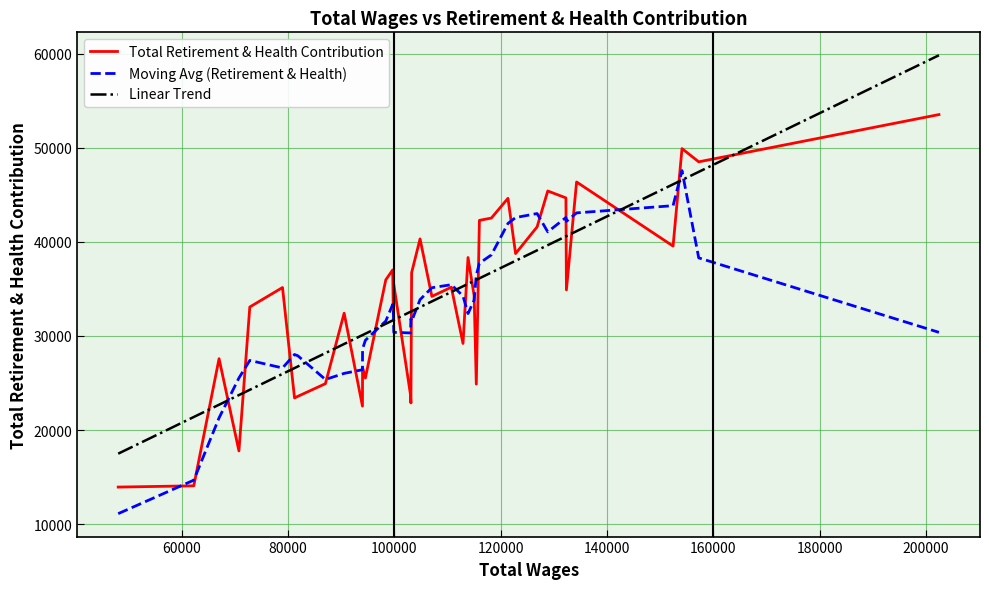

Rank the series by their maximum value, from highest to lowest.

Linear Trend, Total Retirement & Health Contribution, Moving Avg (Retirement & Health)